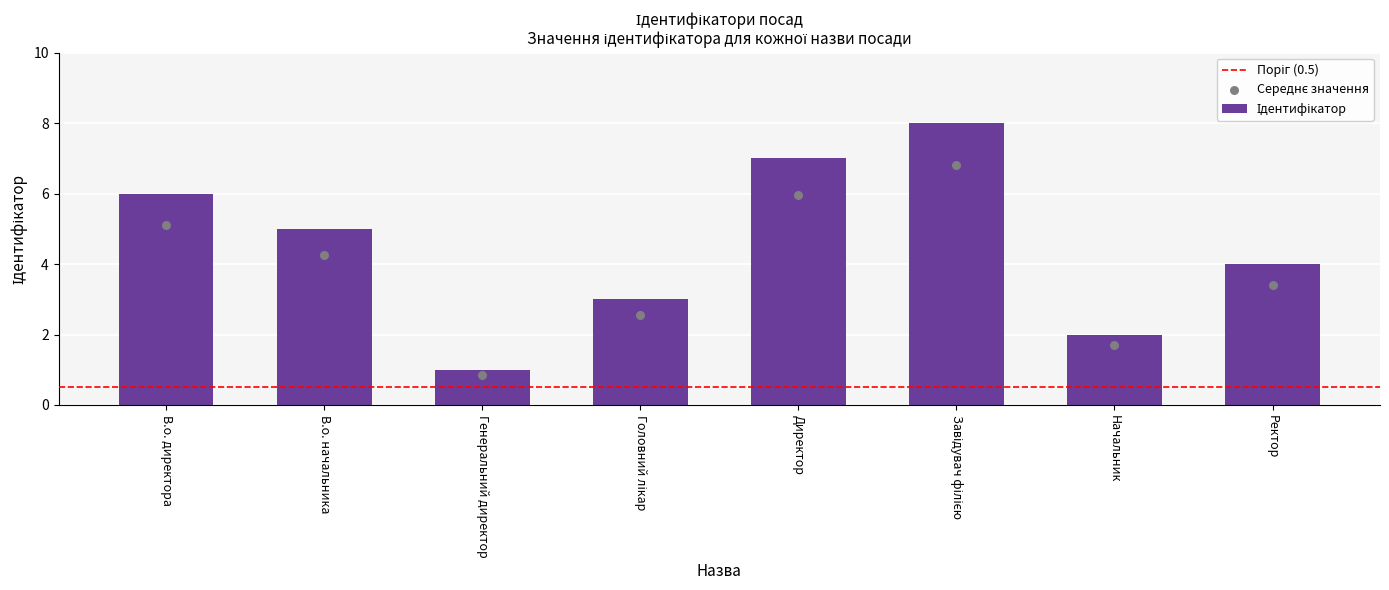

Between В.о. директора and Генеральний директор, which is larger?

В.о. директора